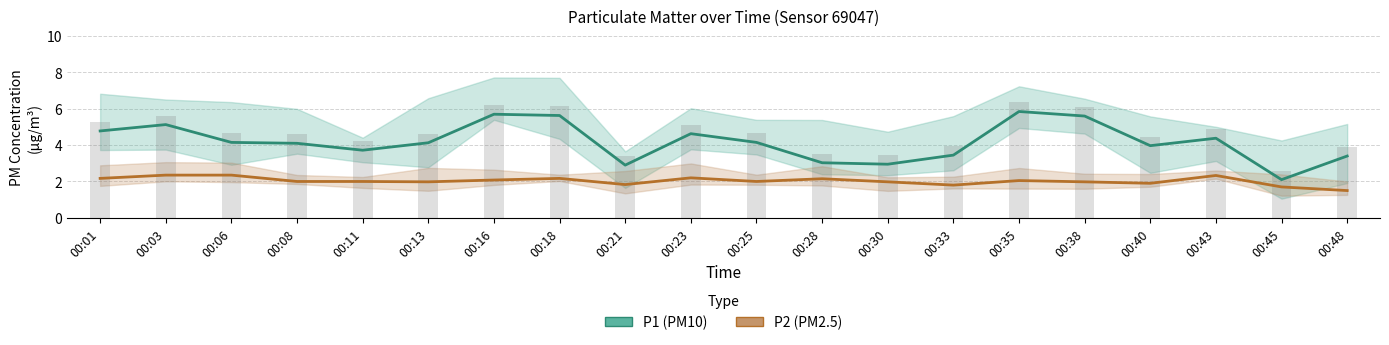

What is the difference between the maximum and second lowest values in the P2 series?

0.7